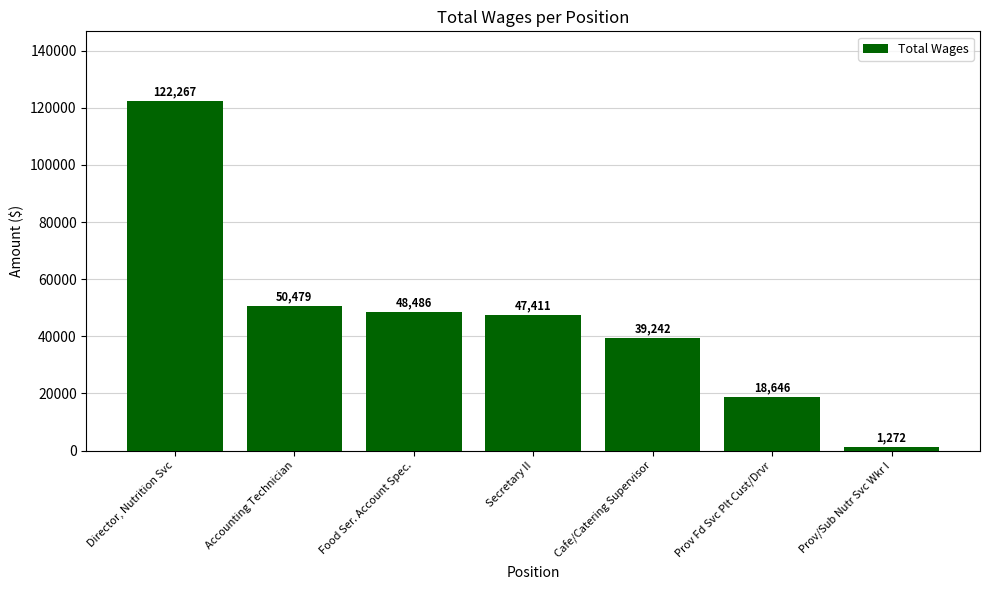

What is the change in value from Secretary II to Prov Fd Svc Plt Cust/Drvr?

-28765